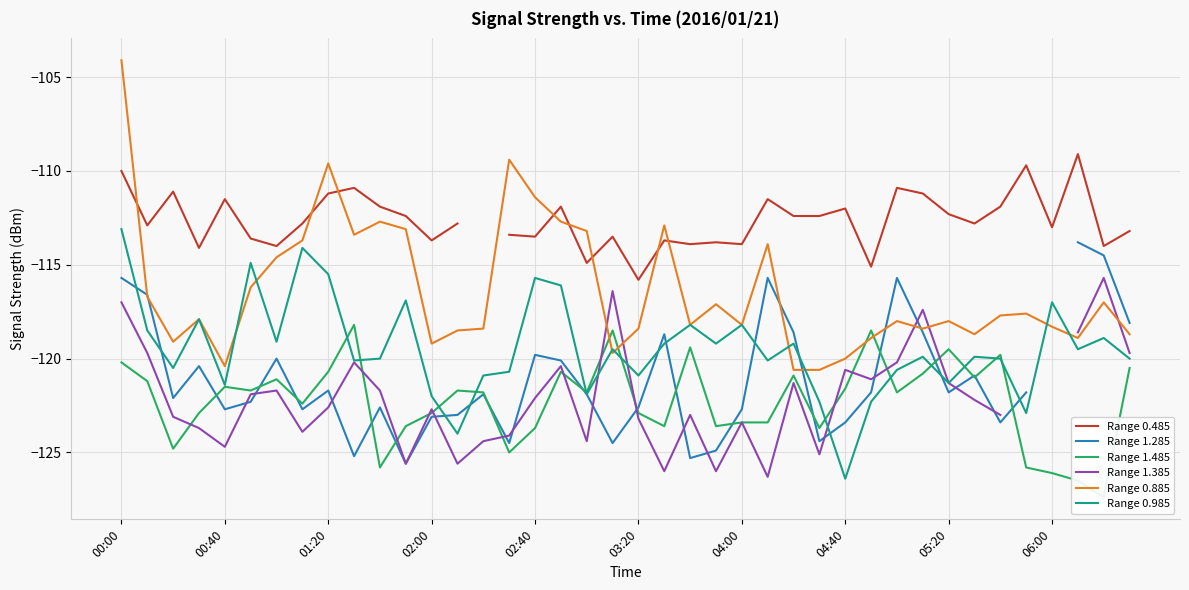

What is the difference between the Range 0.985 values at 30 and 25?

0.5